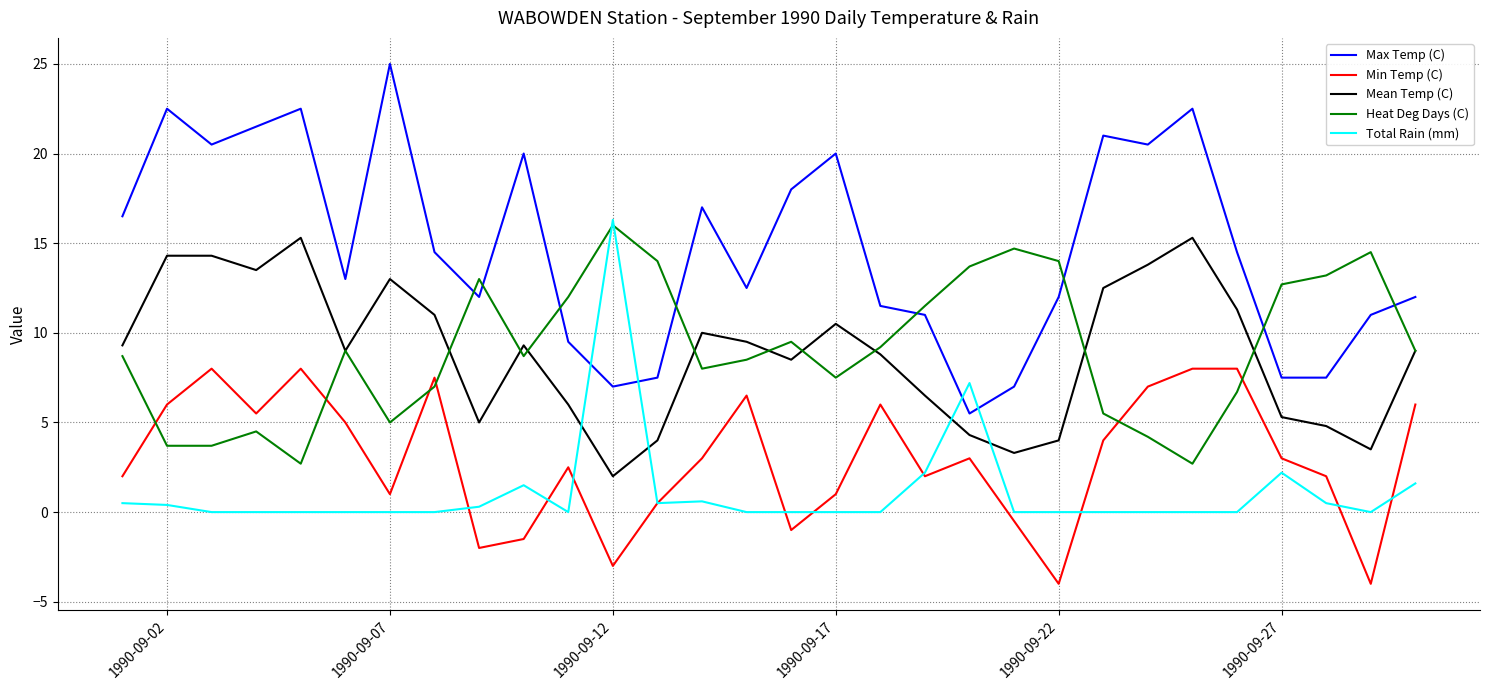

Which series has the largest range (max minus min)?

Max Temp (C)